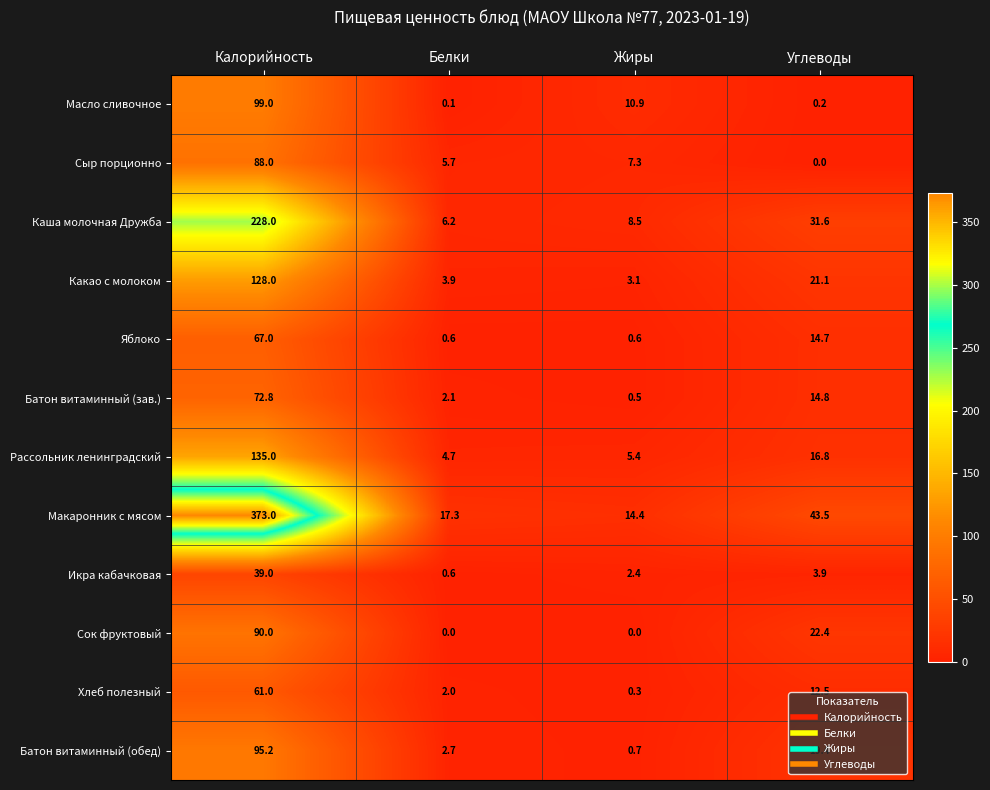

At which category is the sum across all series the highest?

Калорийность